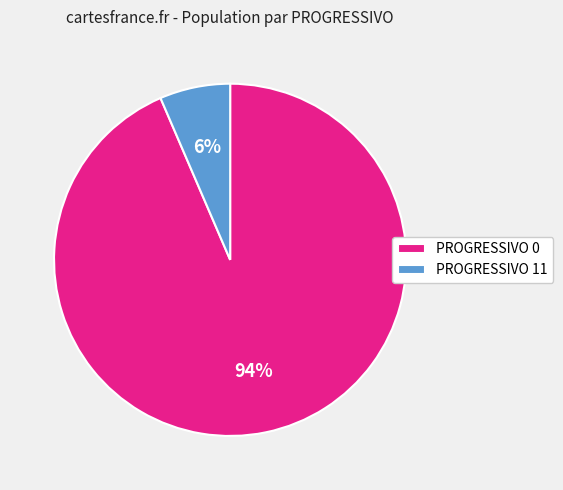

Which has a higher value, PROGRESSIVO 0 or PROGRESSIVO 11?

PROGRESSIVO 0